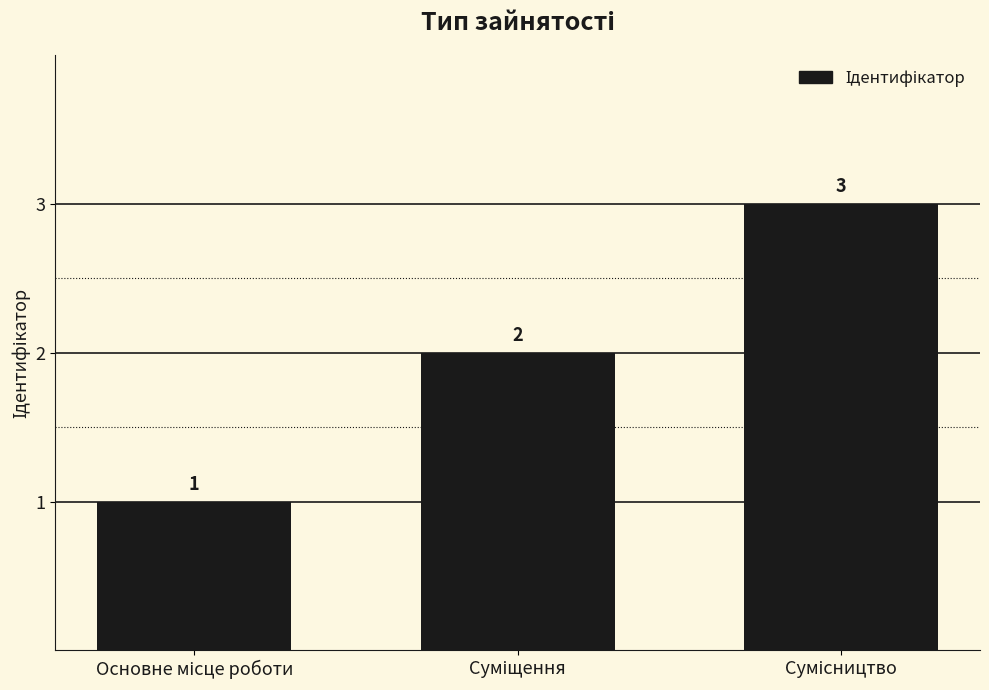

What is the sum of all values?

6